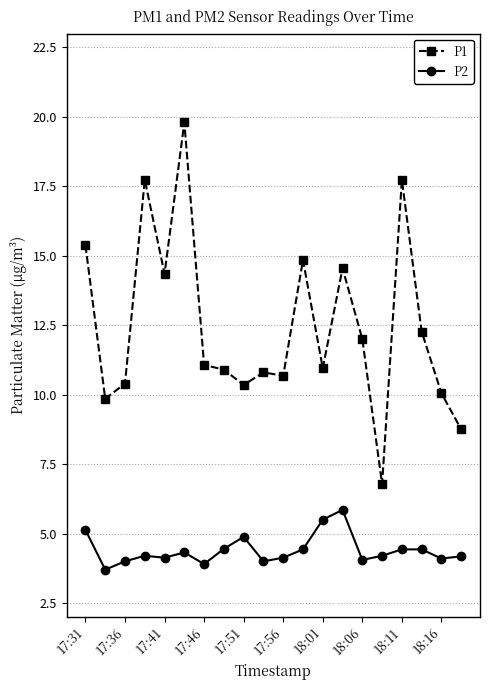

What are all the series names shown in the legend?

P1, P2